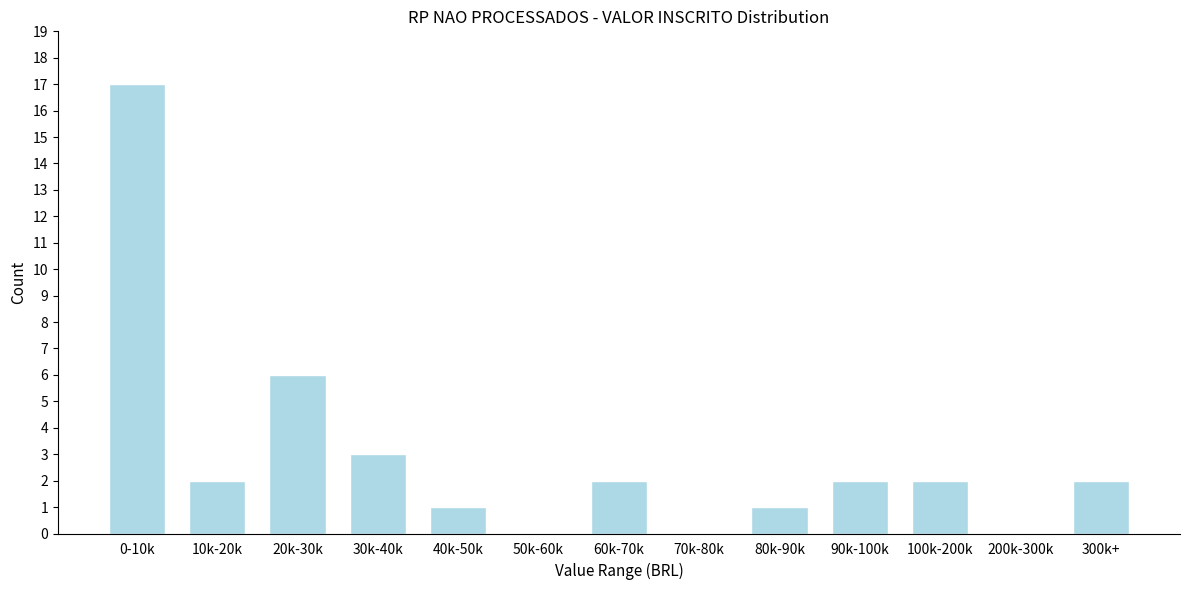

Reading left to right, transcribe all the data shown in this chart.

0-10k=17	10k-20k=2	20k-30k=6	30k-40k=3	40k-50k=1	50k-60k=0	60k-70k=2	70k-80k=0	80k-90k=1	90k-100k=2	100k-200k=2	200k-300k=0	300k+=2